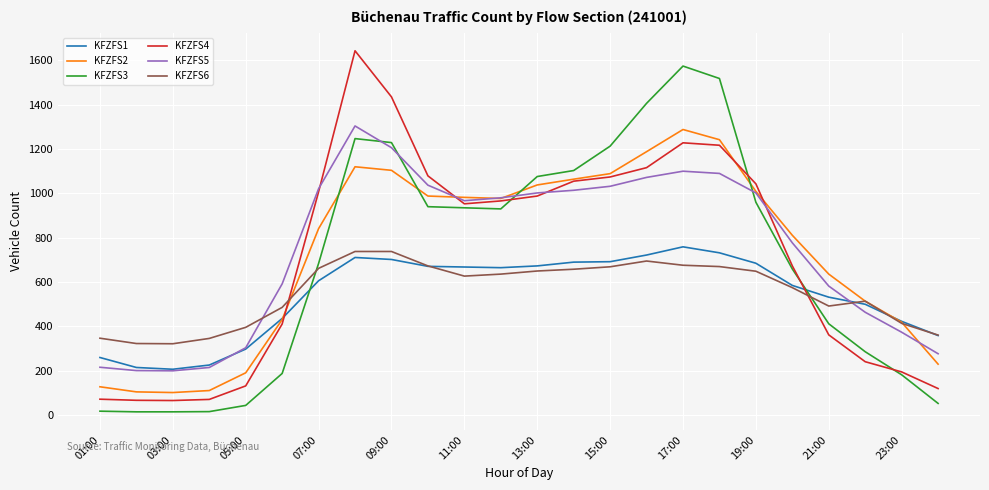

True or false: KFZFS6 and KFZFS5 cross at least once.

True